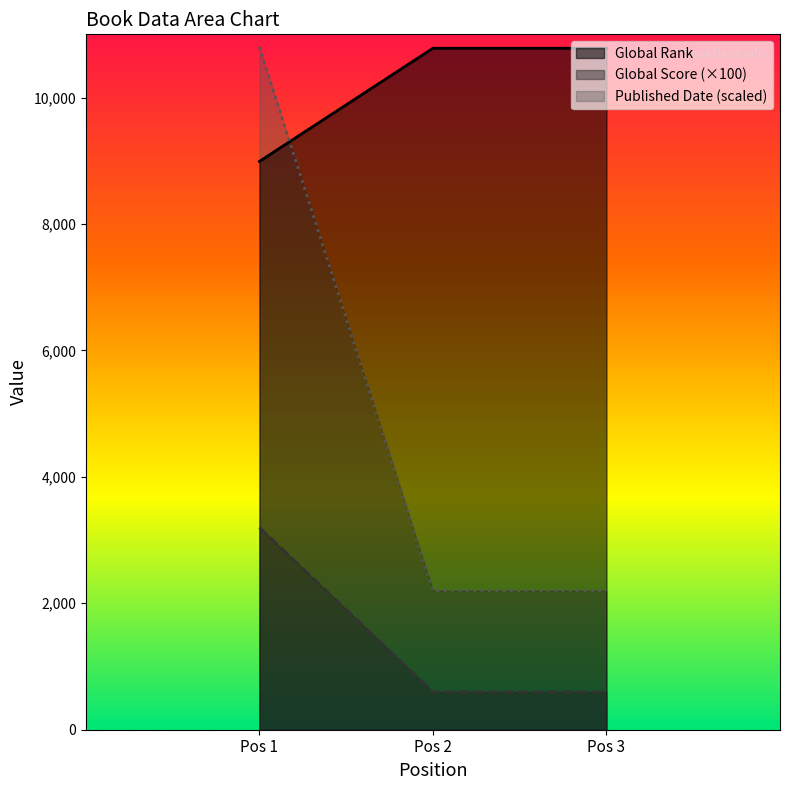

The Global Rank series shows 4471 at Pos 1. True or false?

False